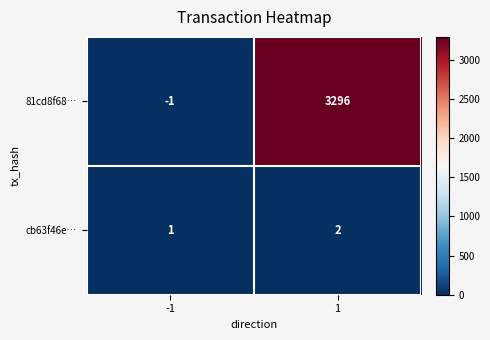

What is the minimum value shown in the chart?

-1